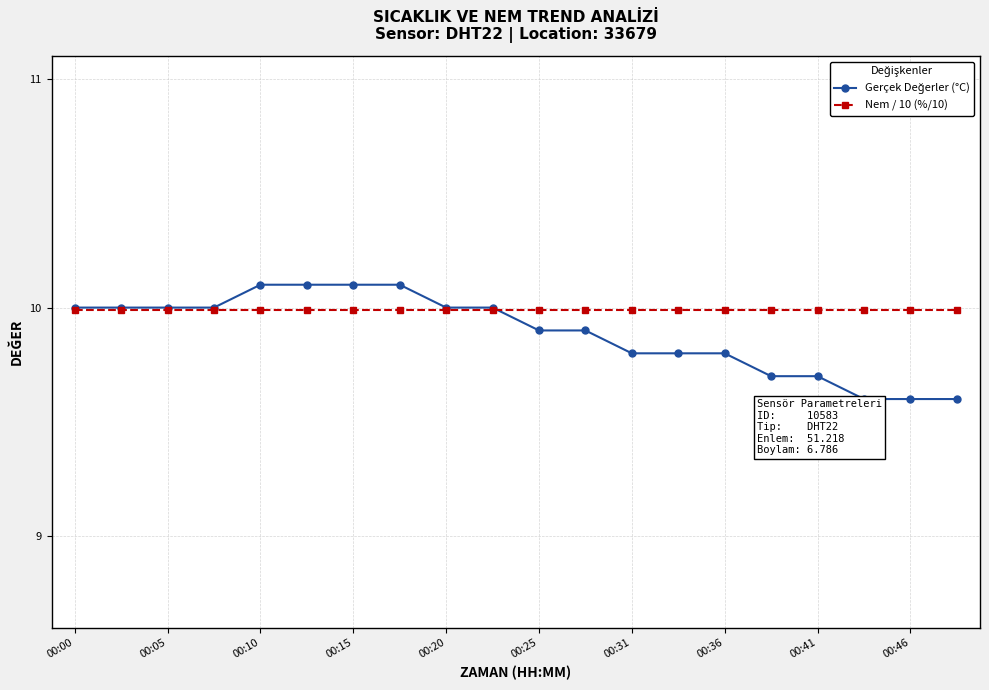

What is the smallest value displayed?

9.6